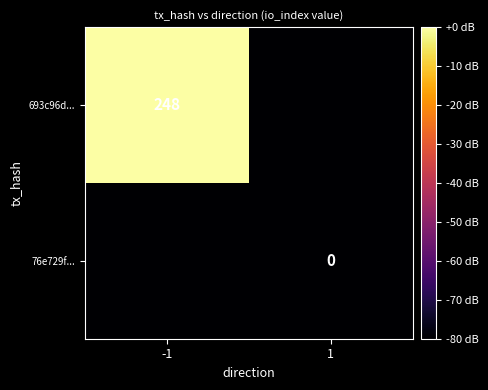

Is the value of 693c96d... at -1 greater than the value of 76e729f... at 1?

Yes